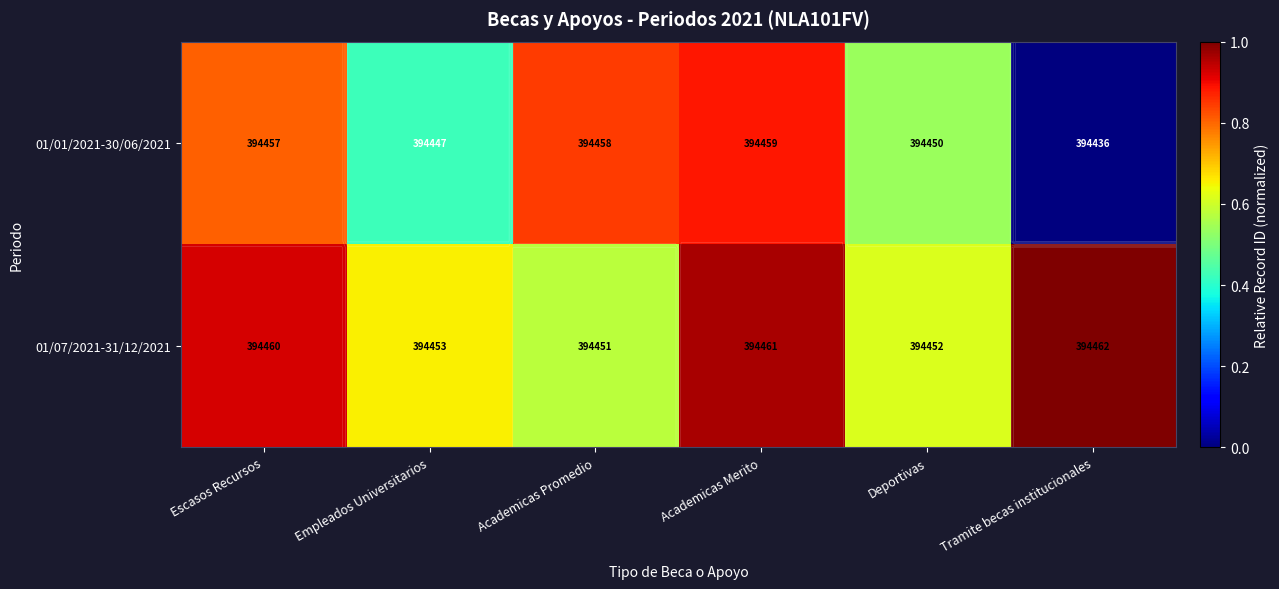

Between Escasos Recursos and Deportivas, which series saw the biggest shift?

01/07/2021-31/12/2021